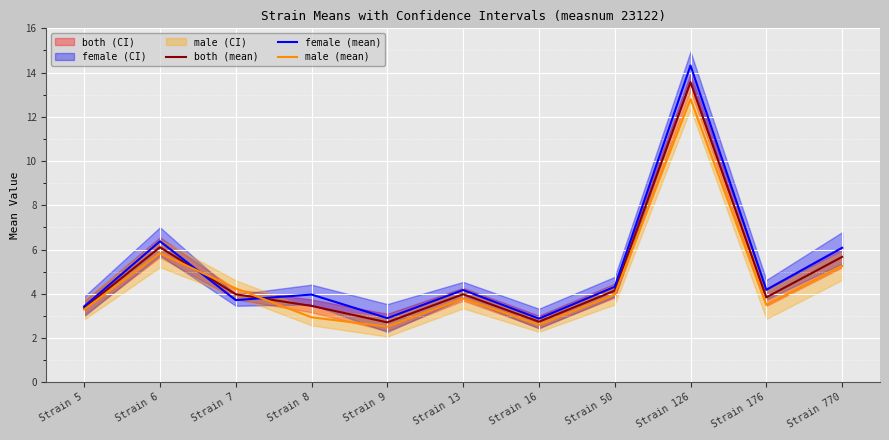

What is the sum of all male (mean) values?

50.7